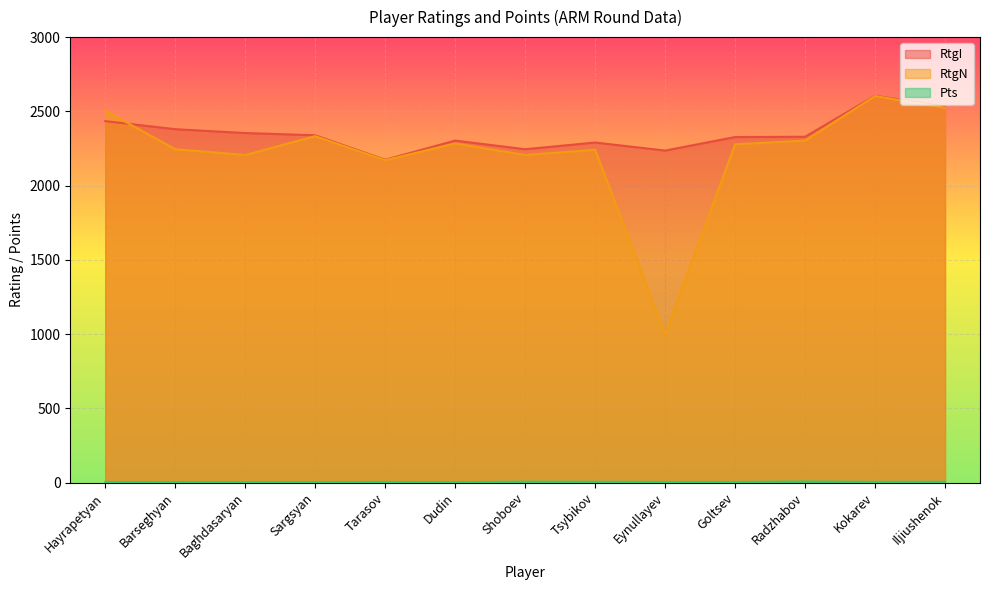

Is the value of RtgI at Tsybikov greater than the value of RtgN at Eynullayev?

Yes